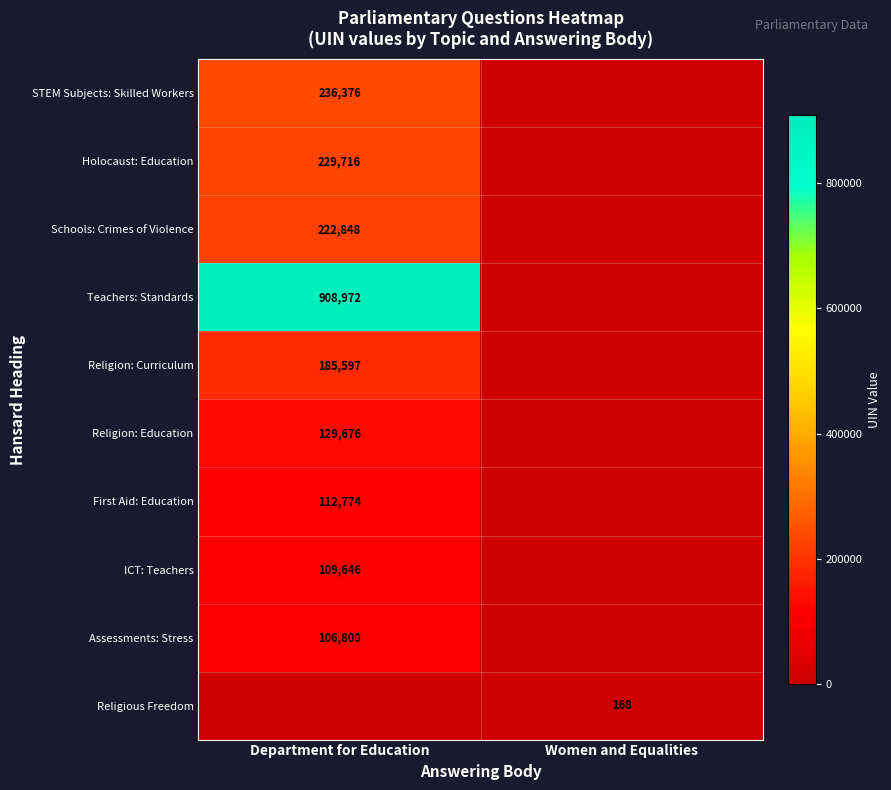

What is the sum of the Teachers: Standards values at Department for Education and Women and Equalities?

908972